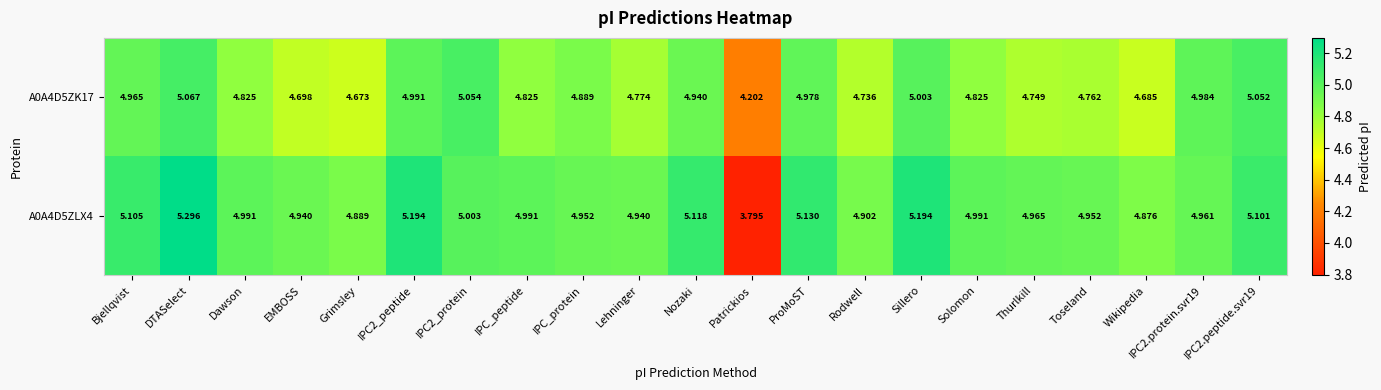

How many distinct data groups are displayed?

2